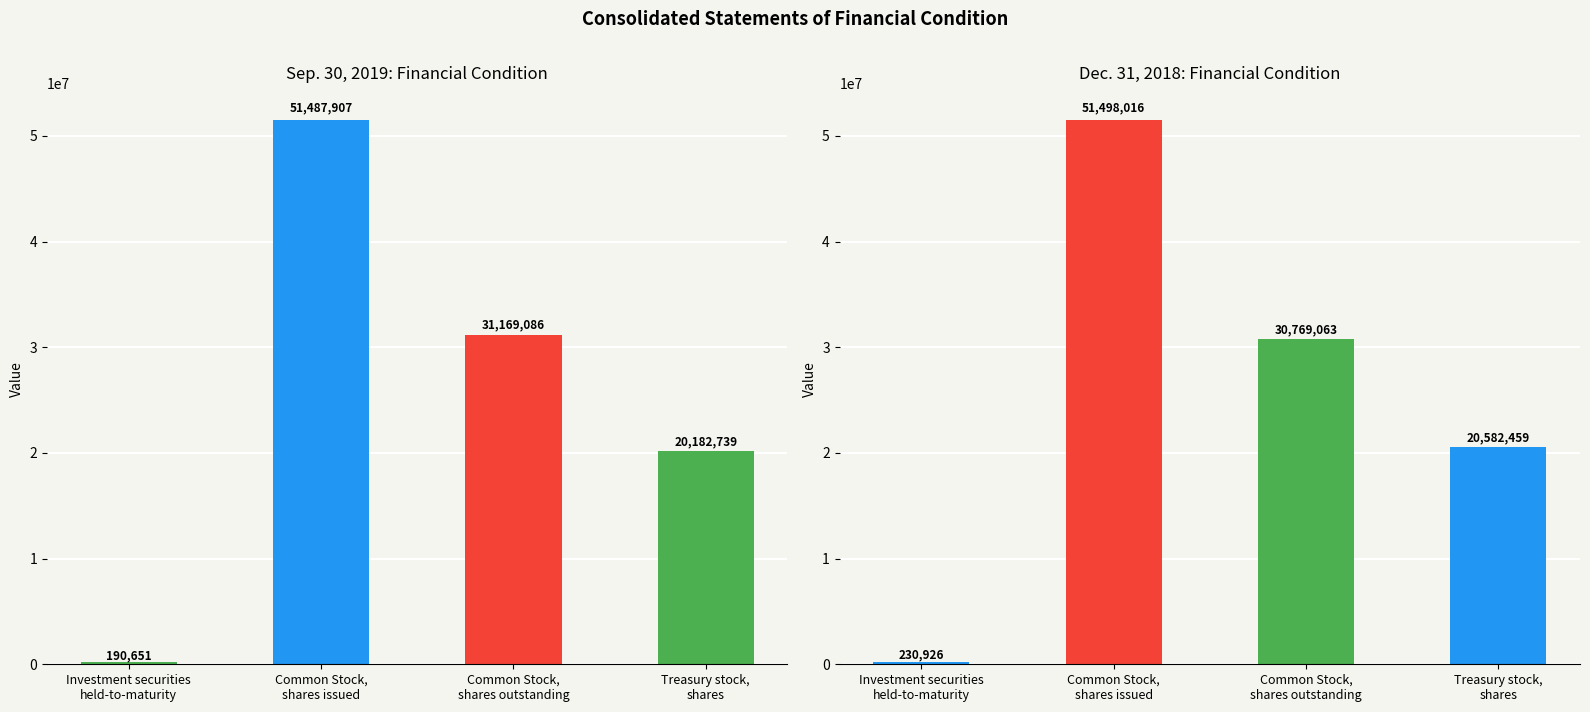

The value of Dec. 31, 2018 at Treasury stock,
shares is 32485522. True or false?

False